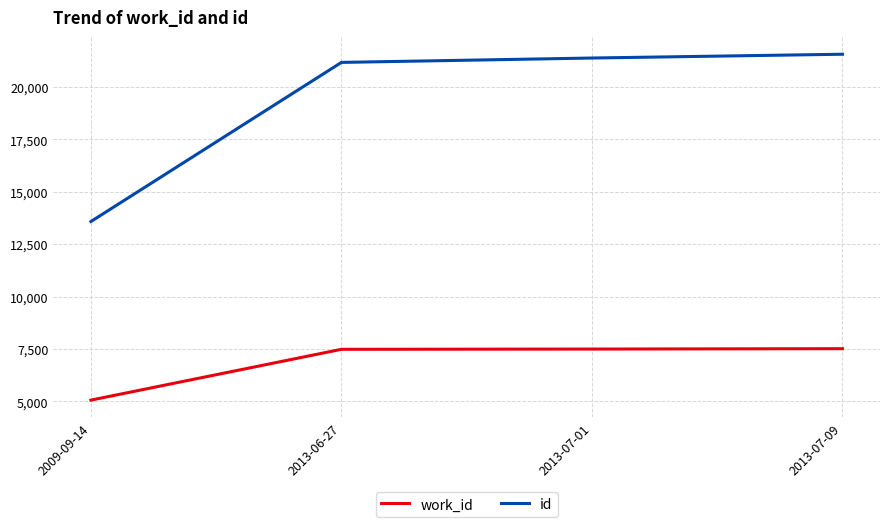

True or false: id and work_id intersect in this chart.

False